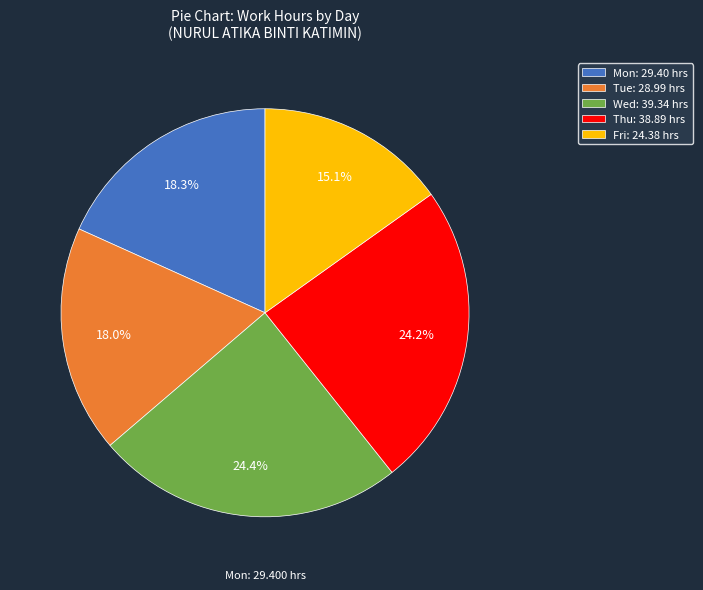

Between Mon: 29.40 hrs and Thu: 38.89 hrs, which is larger?

Thu: 38.89 hrs